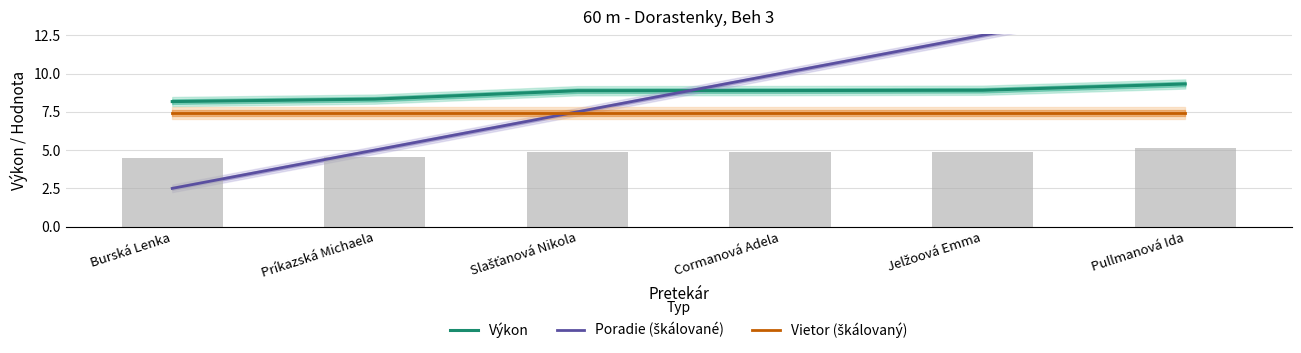

Which category has the highest value in the Poradie (škálované) series?

Pullmanová Ida